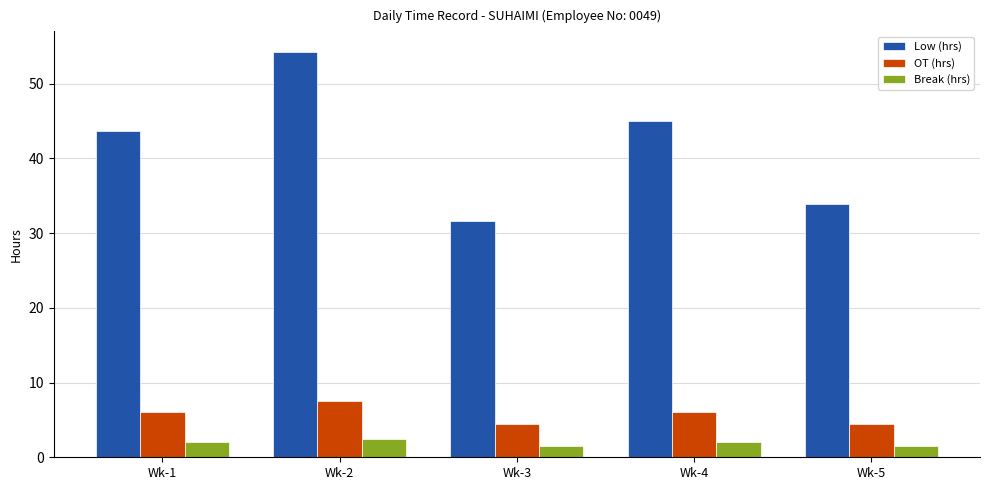

Reading left to right, list all the values displayed in this chart.

Low (hrs): Wk-1=43.6	Wk-2=54.3	Wk-3=31.7	Wk-4=45.0	Wk-5=33.9
OT (hrs): Wk-1=6.0	Wk-2=7.5	Wk-3=4.5	Wk-4=6.0	Wk-5=4.5
Break (hrs): Wk-1=2.0	Wk-2=2.5	Wk-3=1.5	Wk-4=2.0	Wk-5=1.5